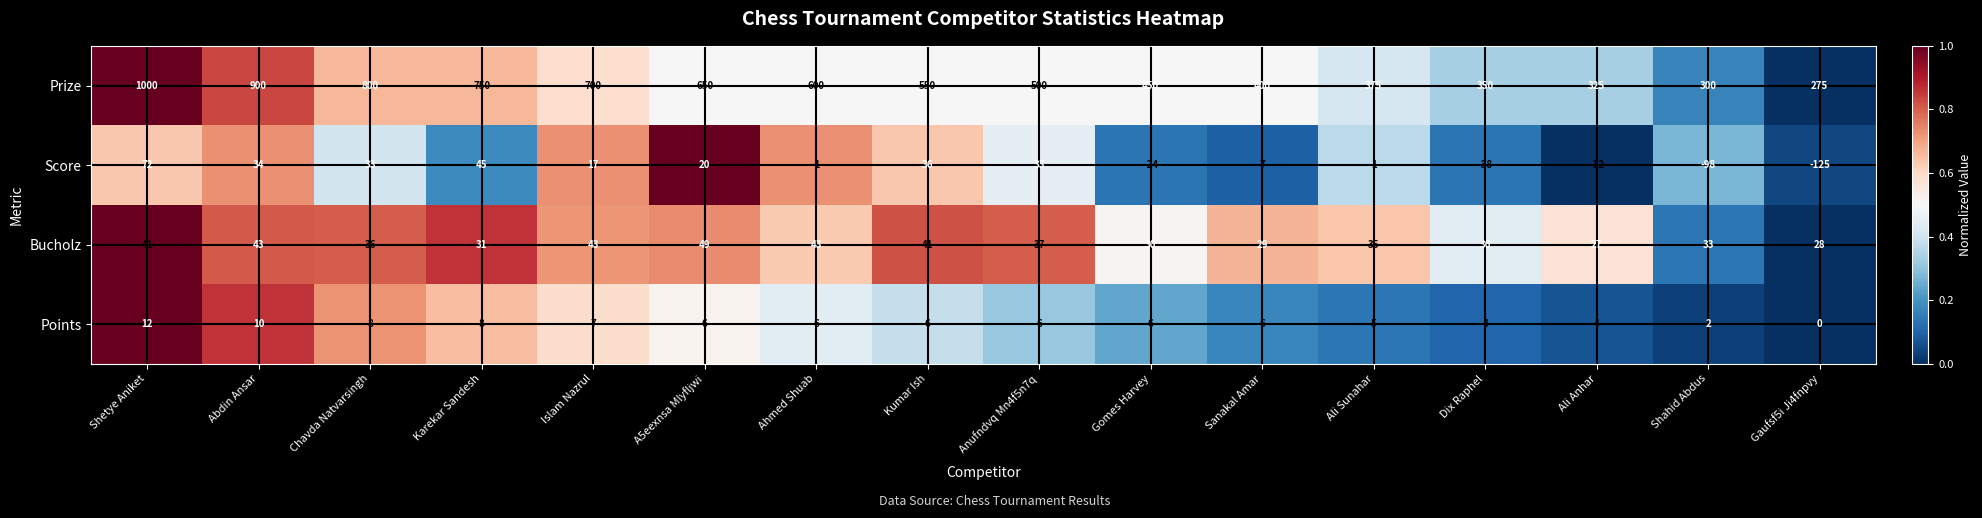

The Bucholz series shows 47 at Karekar Sandesh. True or false?

False